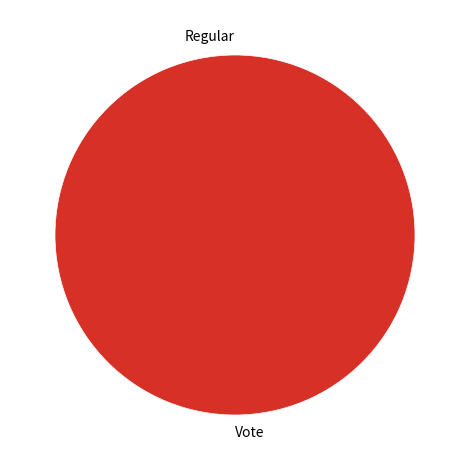

Combined, do Vote and Regular account for over 50%?

Yes